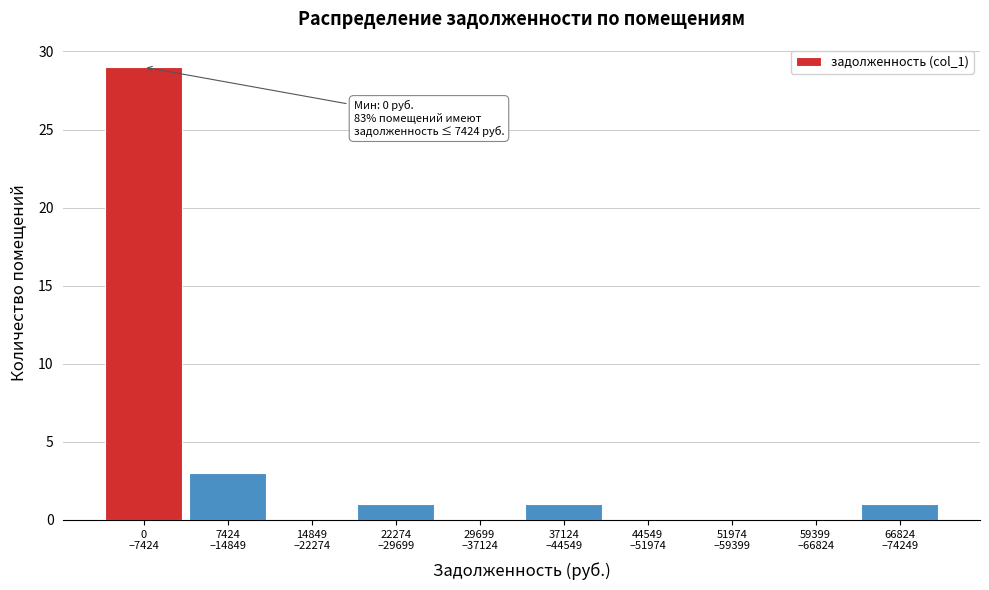

What is the greatest value displayed?

29